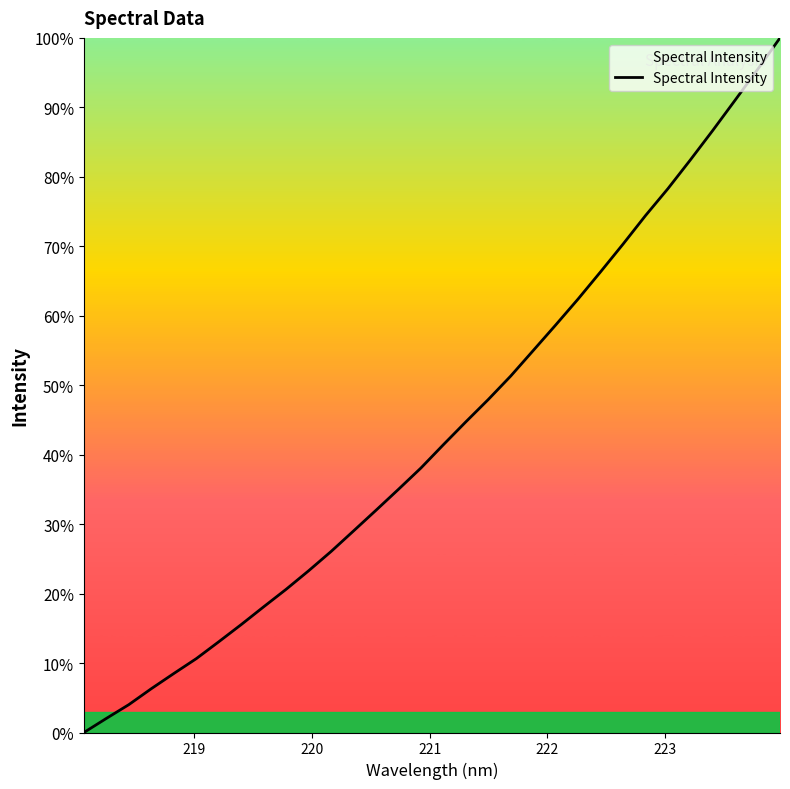

What is the maximum value shown in the chart?

100.0